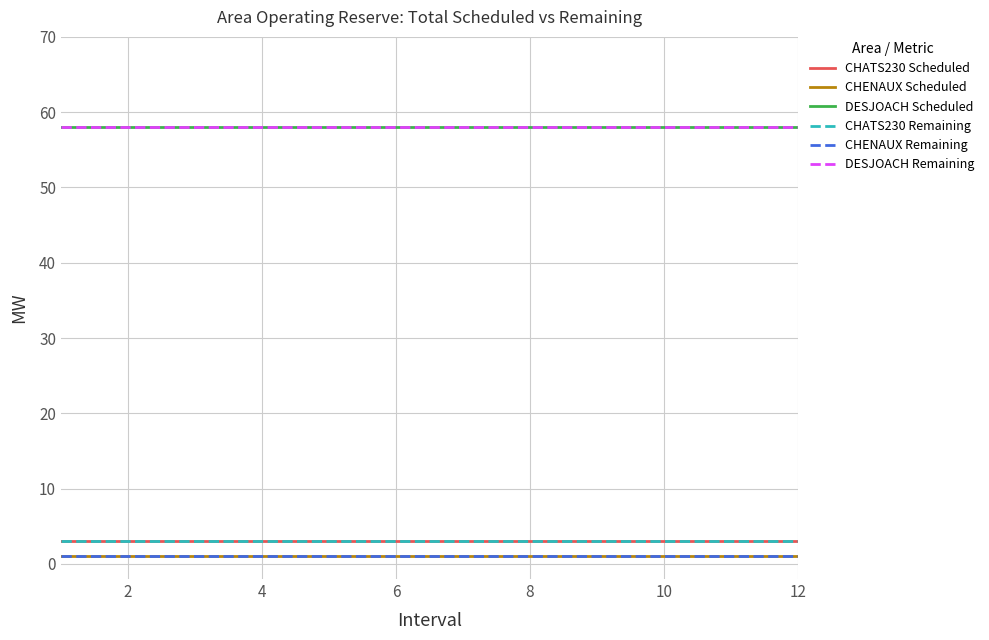

Does the chart have visible grid lines?

Yes